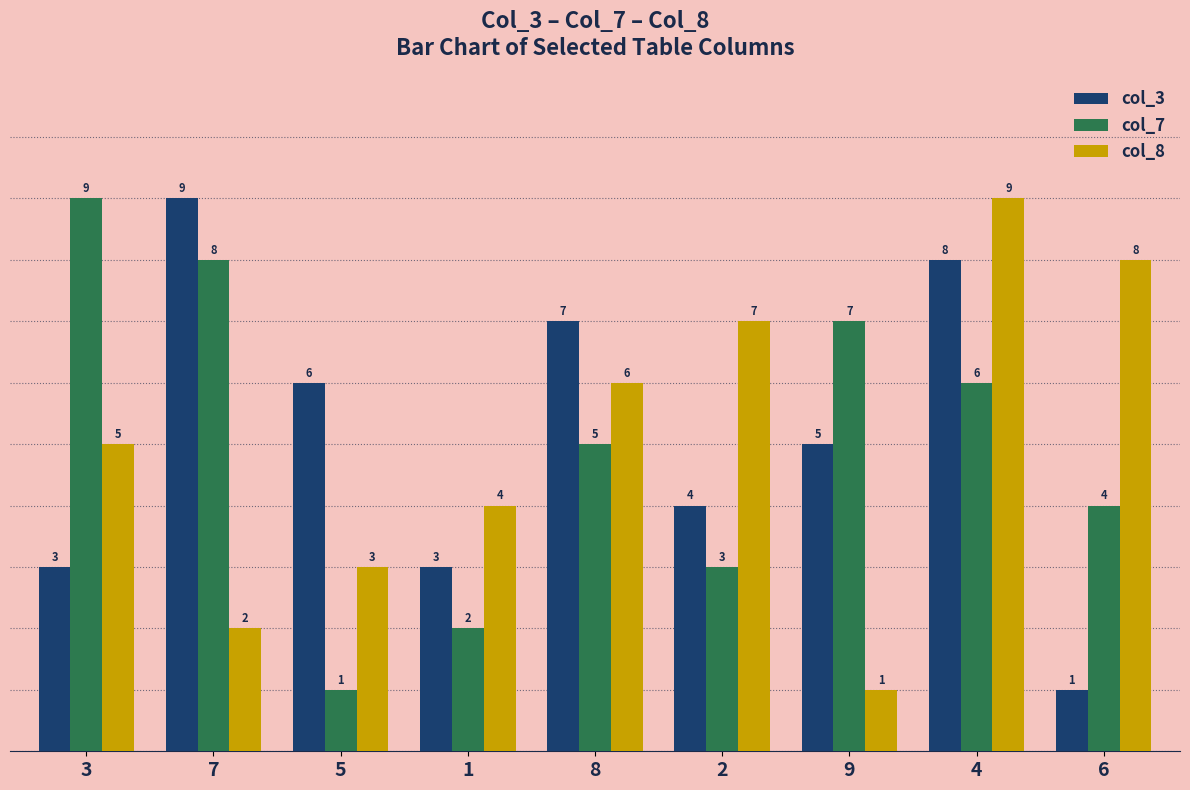

At which label is col_8 closest to 5?

3